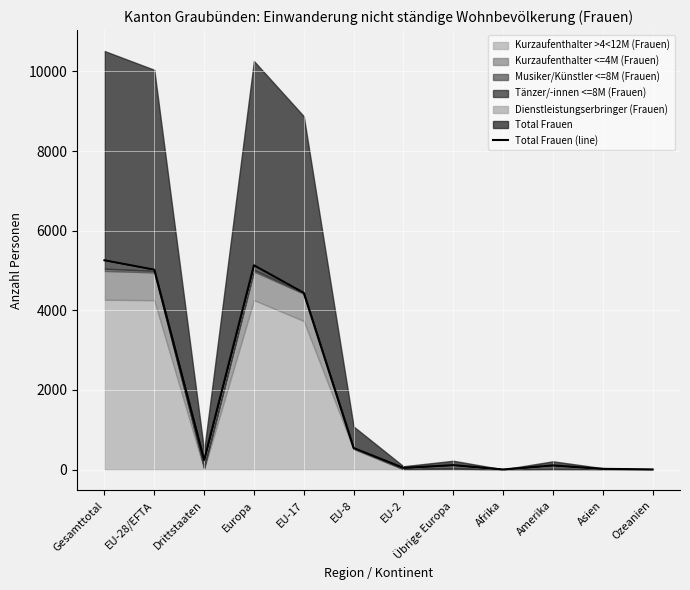

What is the difference between the maximum and minimum values?

5254